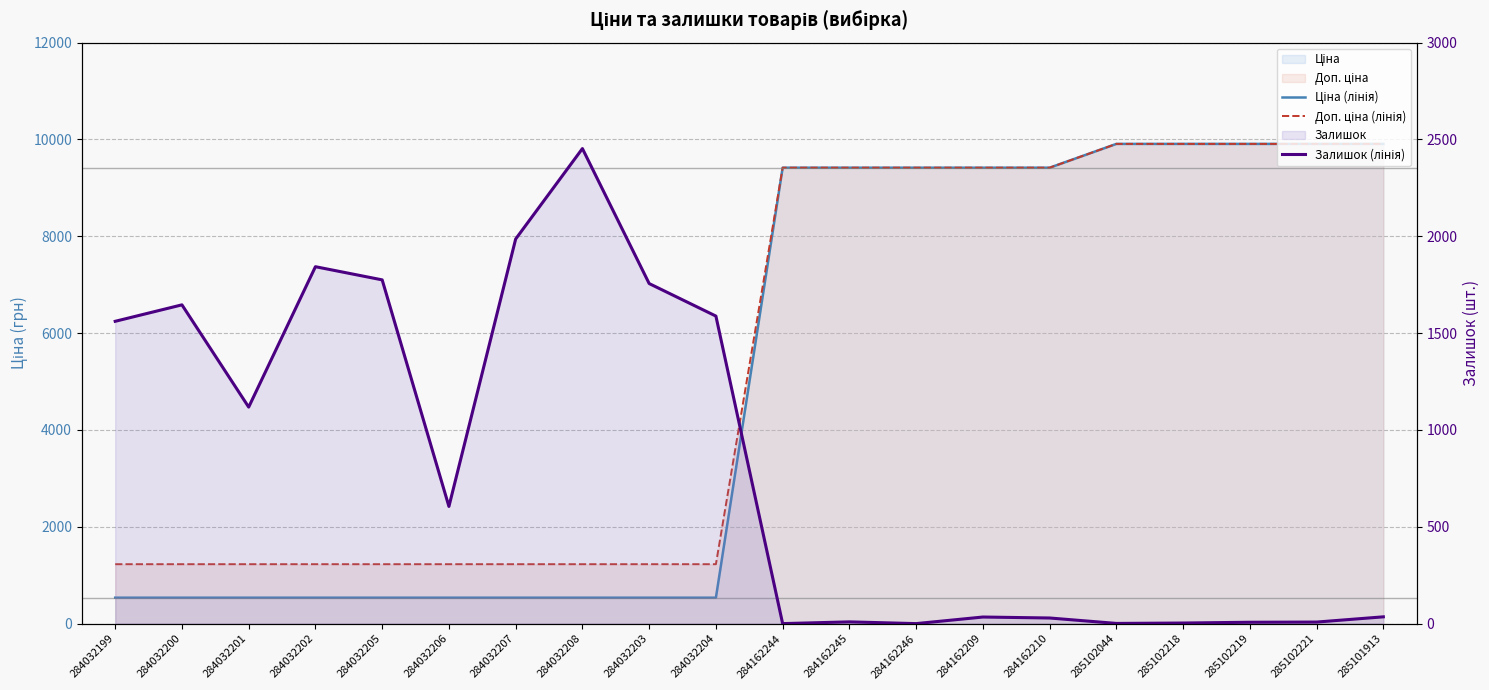

Between 284162244 and 285102218, which series saw the biggest shift?

Ціна (лінія)